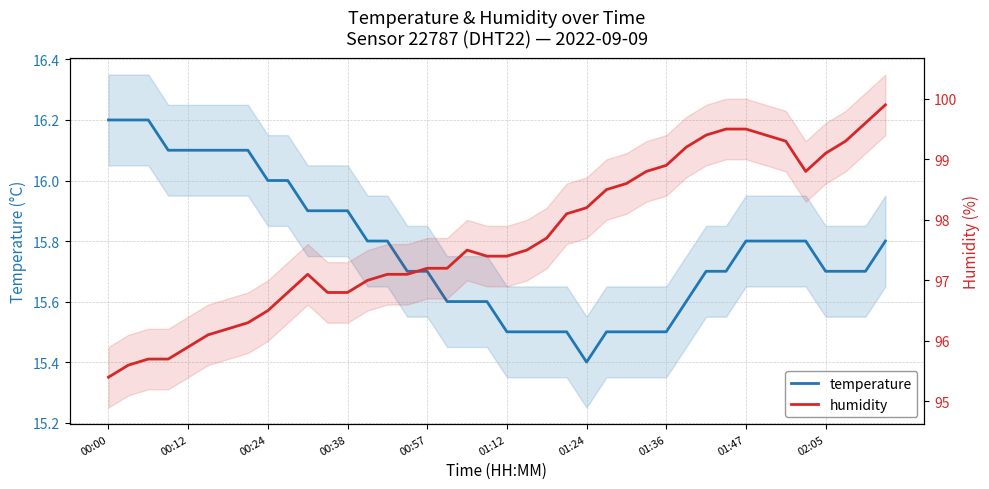

True or false: humidity has more than 2 points higher than both neighbors.

False